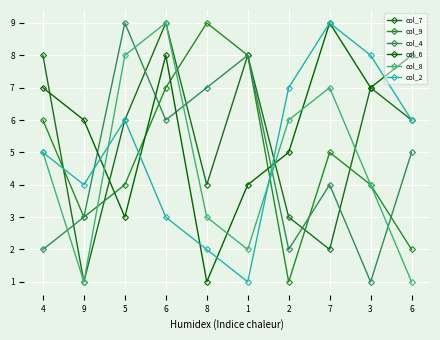

Is the value of col_8 at 1 greater than the value of col_9 at 9?

No